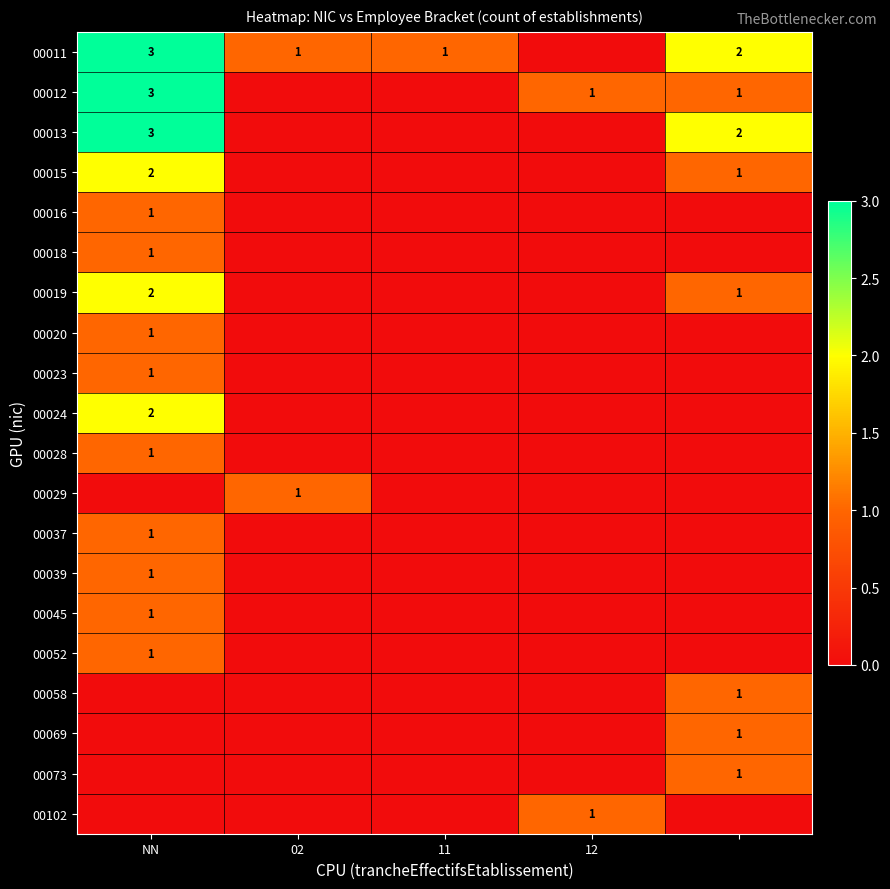

Which label corresponds to the smallest value in the chart?

12